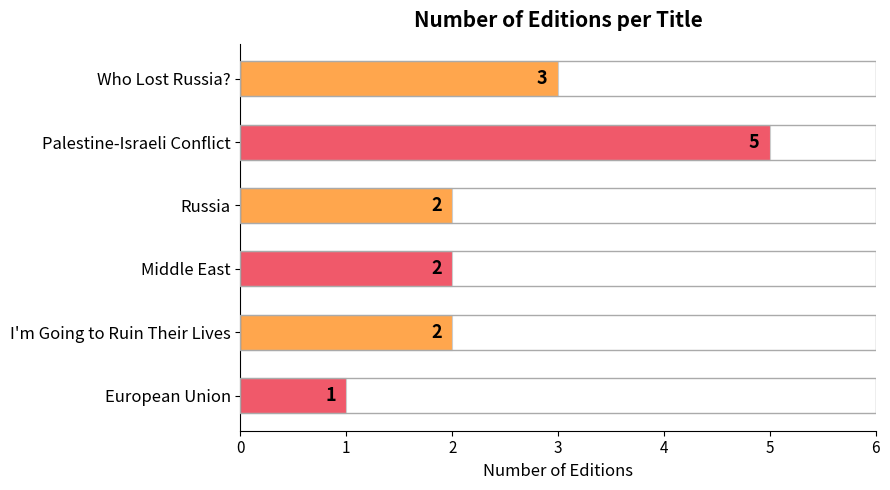

The value at Middle East is 1. True or false?

False